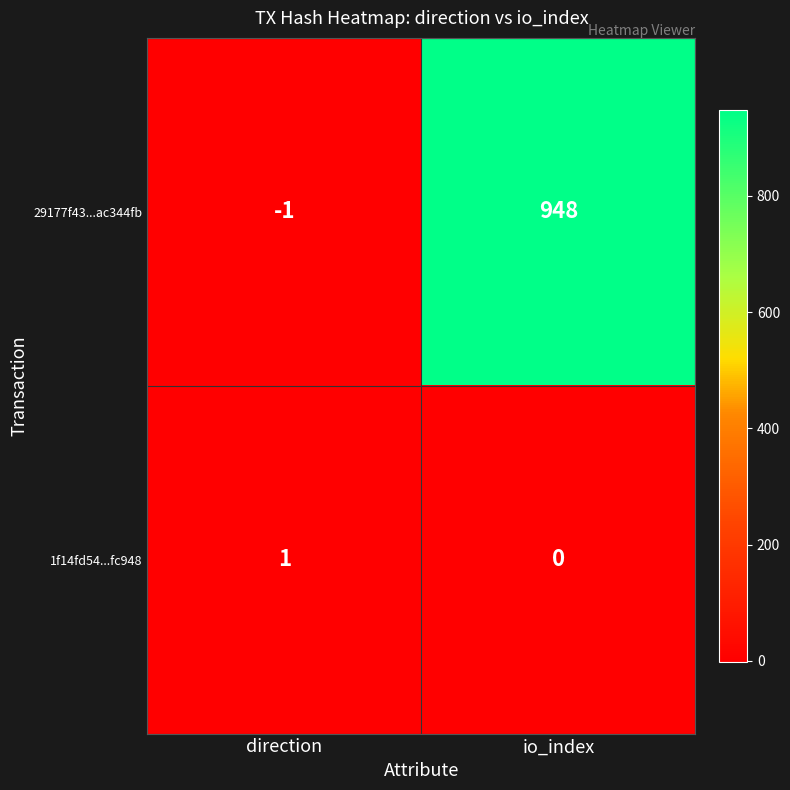

Count the number of categories in the chart.

2